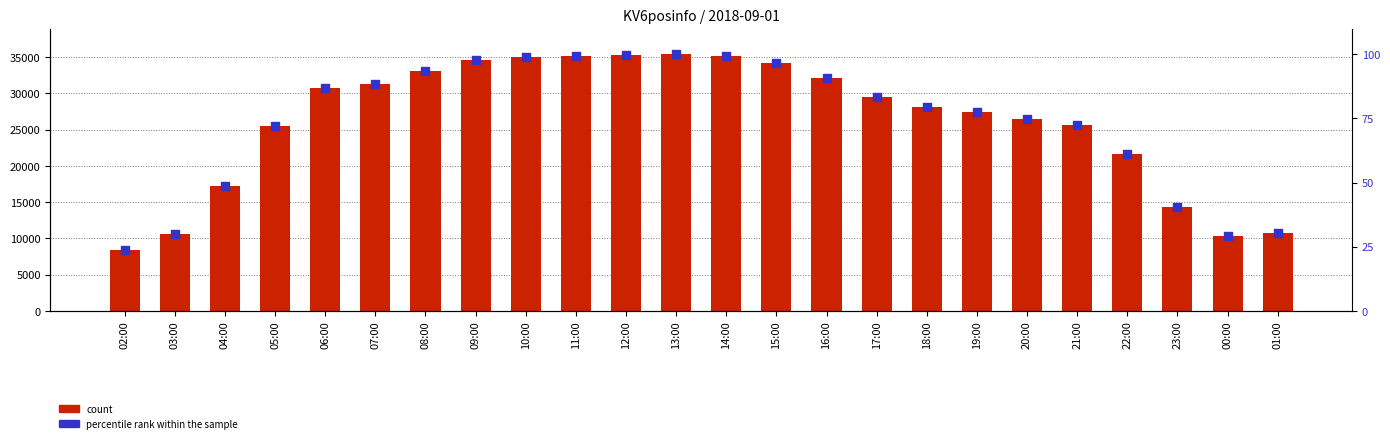

Is the value of percentile rank within the sample at 00:00 greater than the value of count at 04:00?

No